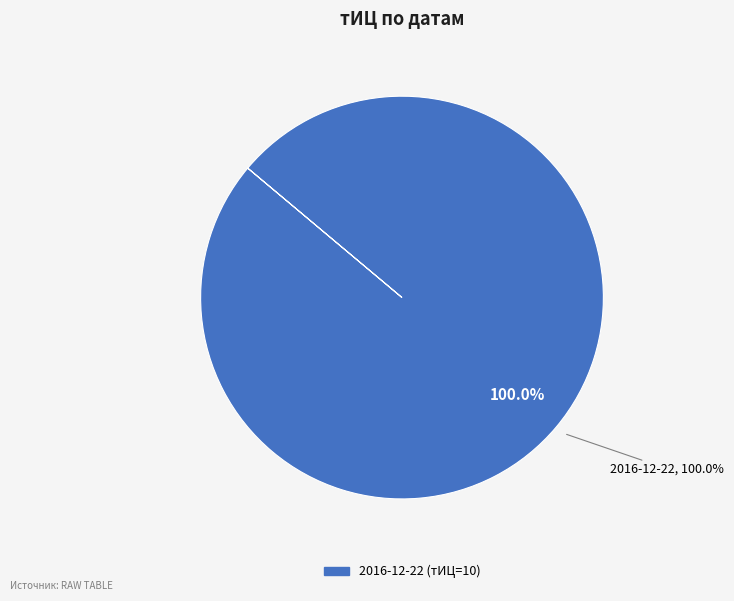

Count the number of slices in the pie.

3